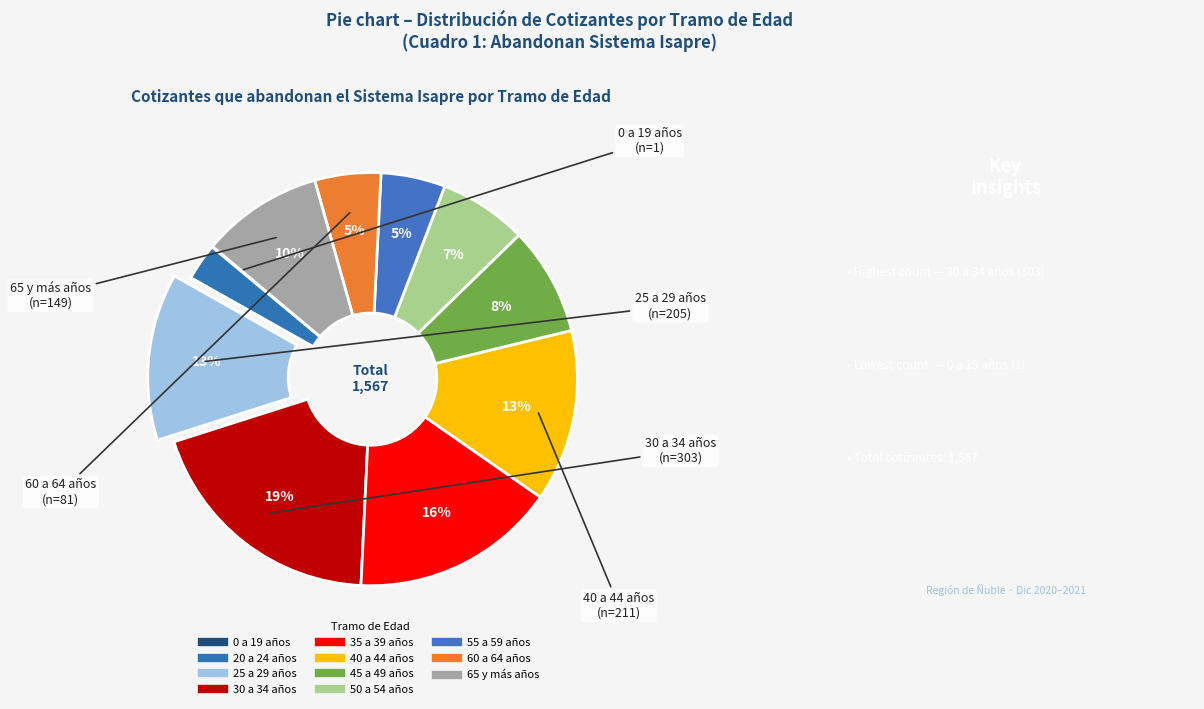

How many segments does this pie chart have?

11